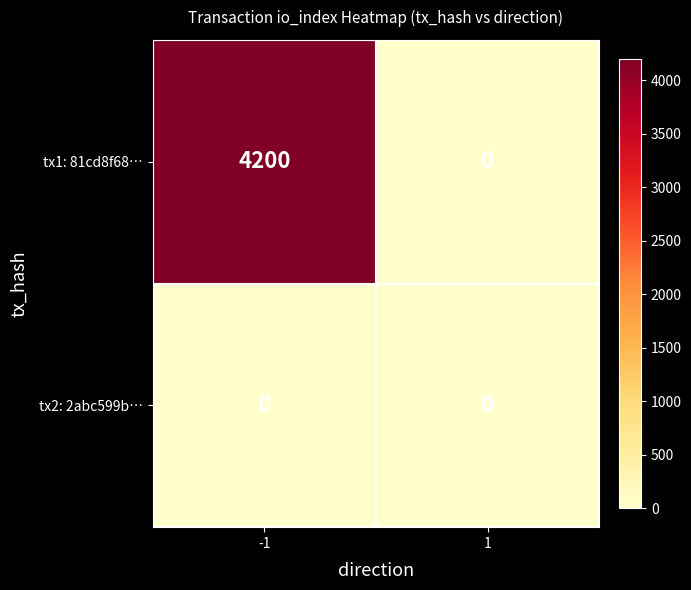

Which series has the largest range (max minus min)?

tx1: 81cd8f68…